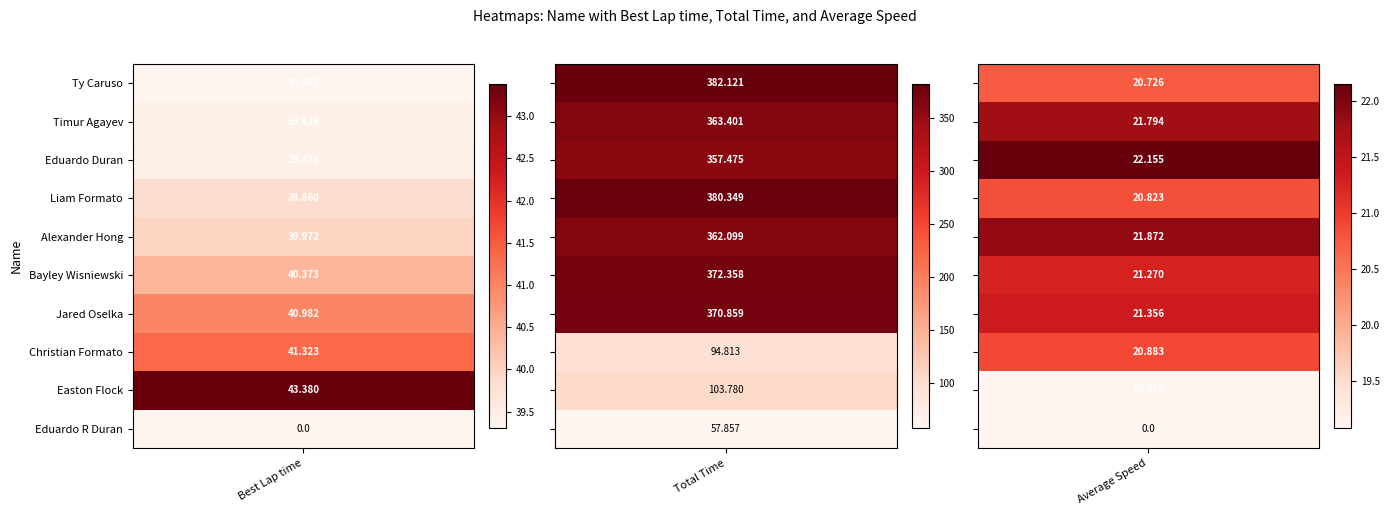

What is the difference between the second highest and second lowest values in the Total Time series?

285.5